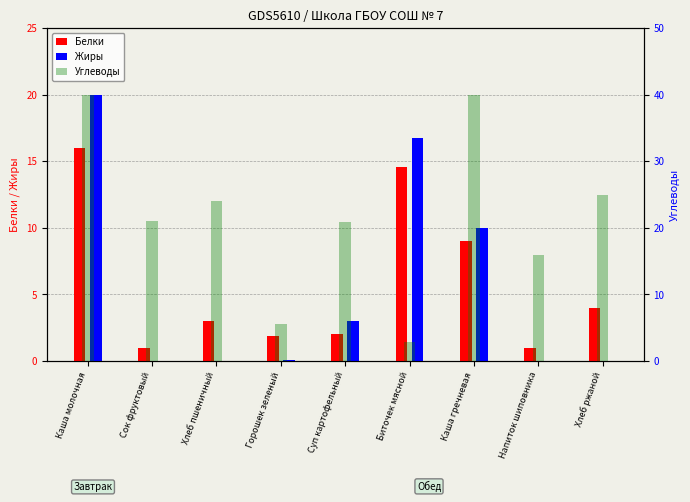

Which series has the widest spread of values?

Углеводы